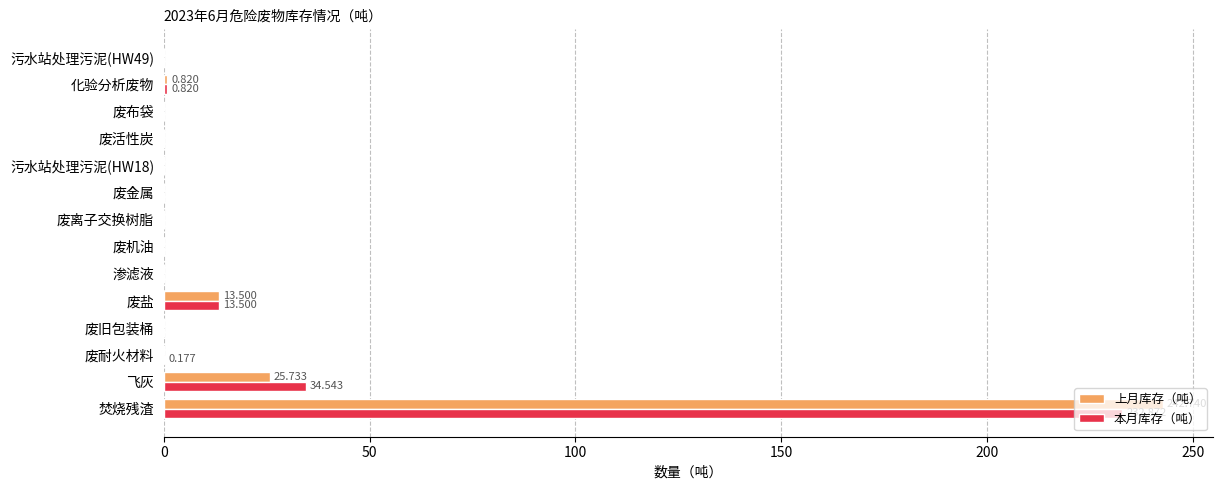

Where is 上月库存（吨） nearest to the value 121?

飞灰